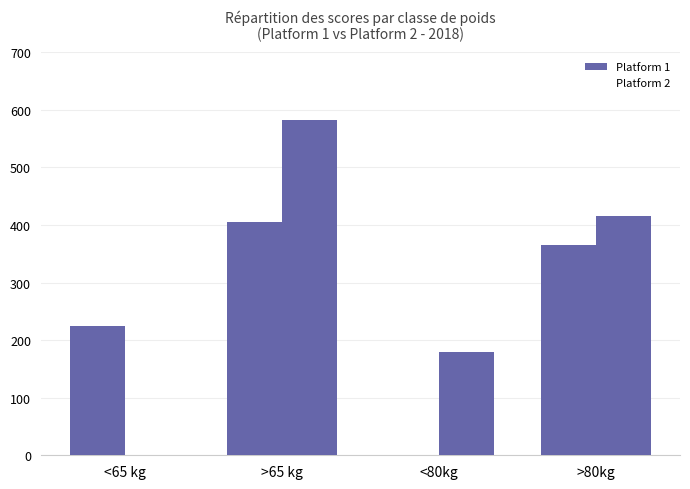

What is the difference between the second highest and second lowest values in the Platform 1 series?

141